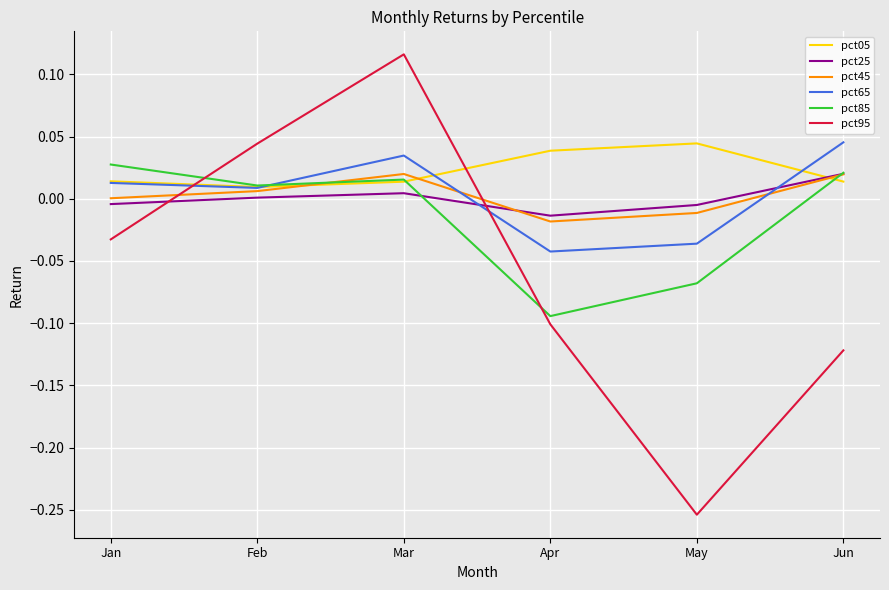

The value of pct85 at Jun is 0.0. True or false?

True